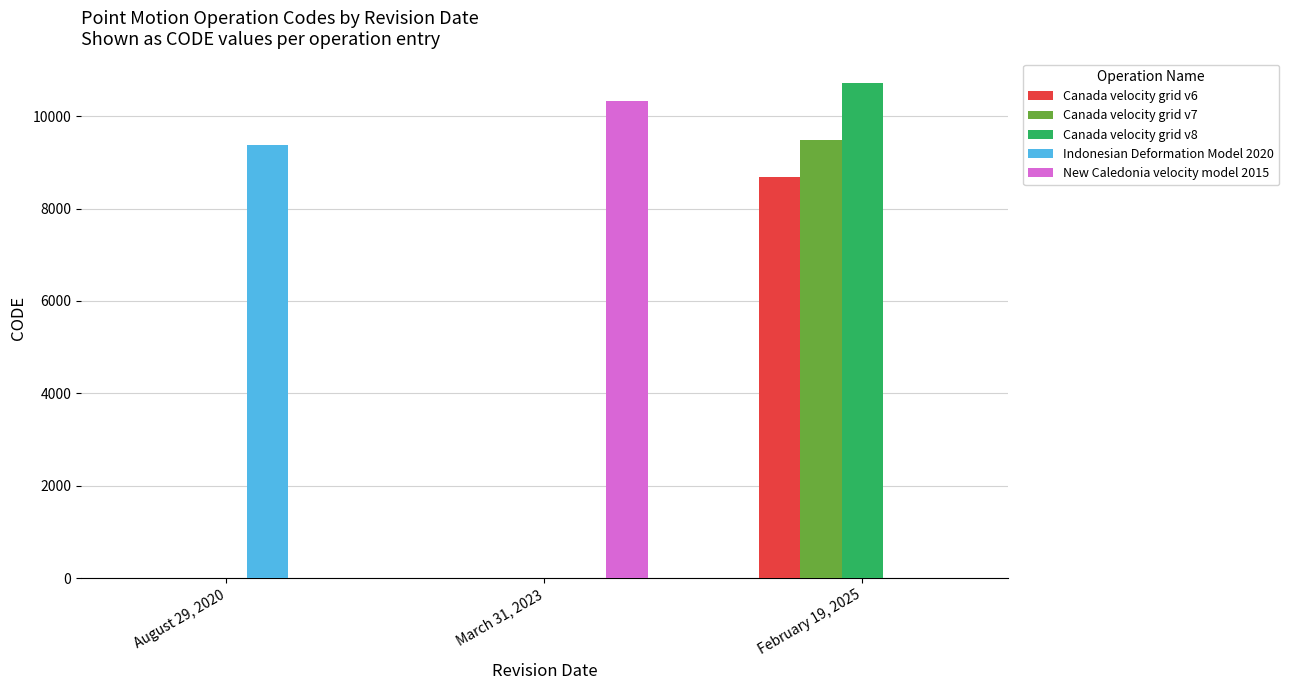

Which category has the highest value across all series?

February 19, 2025